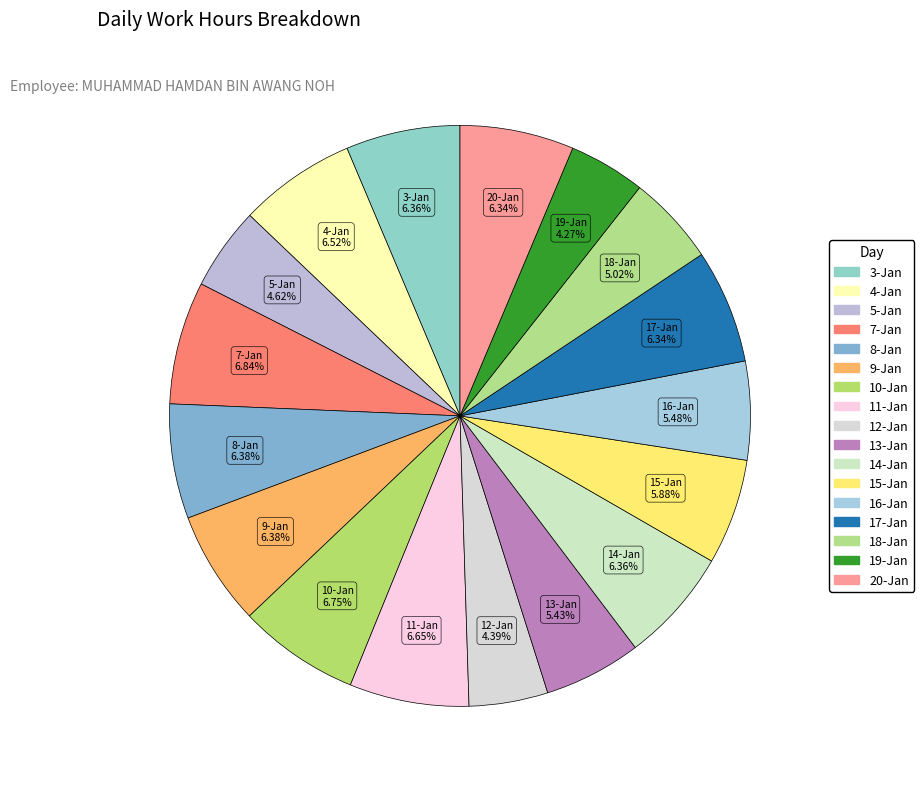

How many slices are in this pie chart?

17